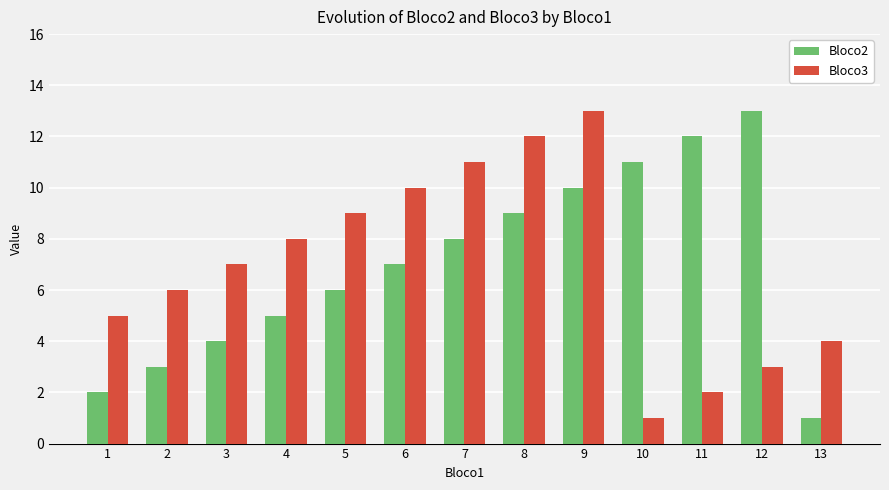

Which category has the lowest value in the Bloco2 series?

13